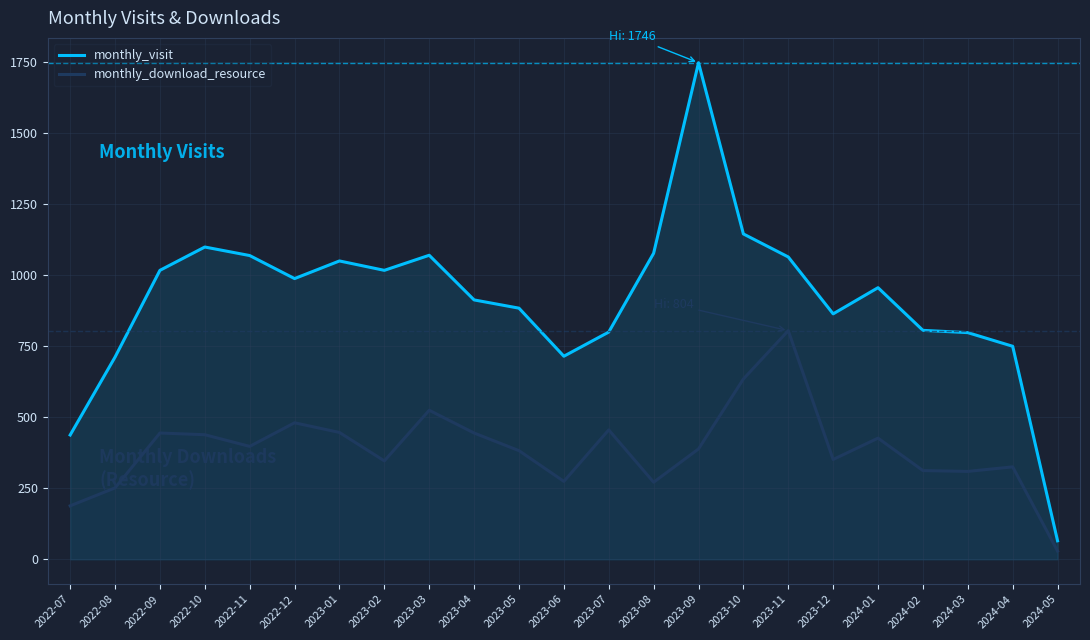

True or false: monthly_download_resource and monthly_visit intersect in this chart.

False